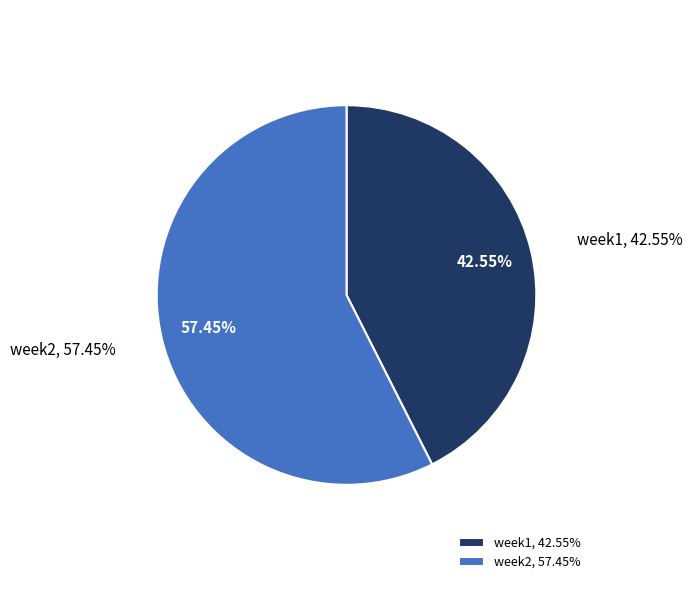

What is the majority slice?

week2